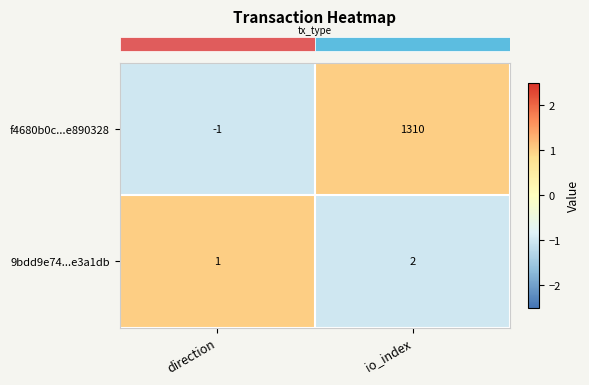

Reading left to right, list all the values displayed in this chart.

f4680b0c...e890328: direction=-1	io_index=1310
9bdd9e74...e3a1db: direction=1	io_index=2